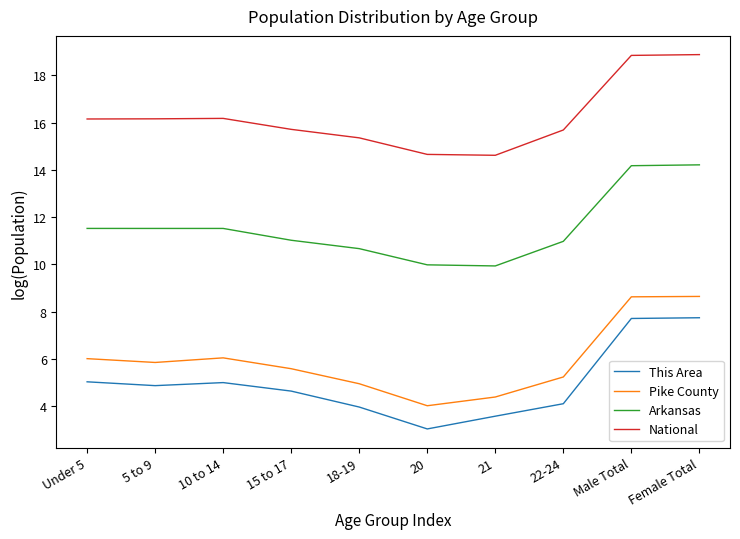

Rank the series at Female Total from lowest to highest value.

This Area, Pike County, Arkansas, National